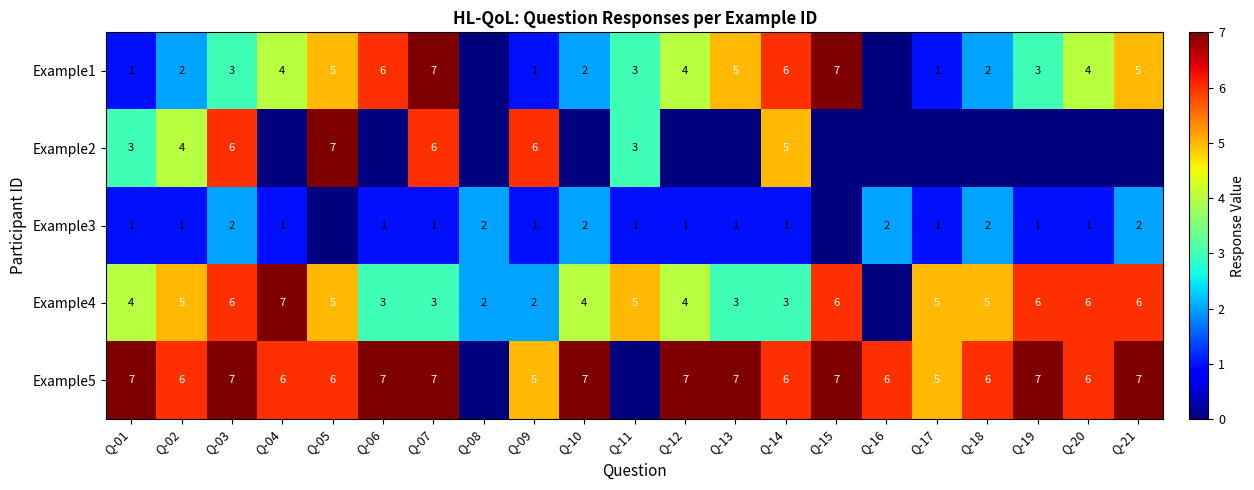

Which label corresponds to the smallest value in the chart?

Q-08